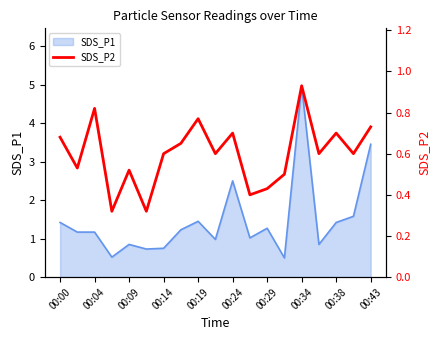

Is it true that SDS_P1 equals 2.5 at 00:24?

True